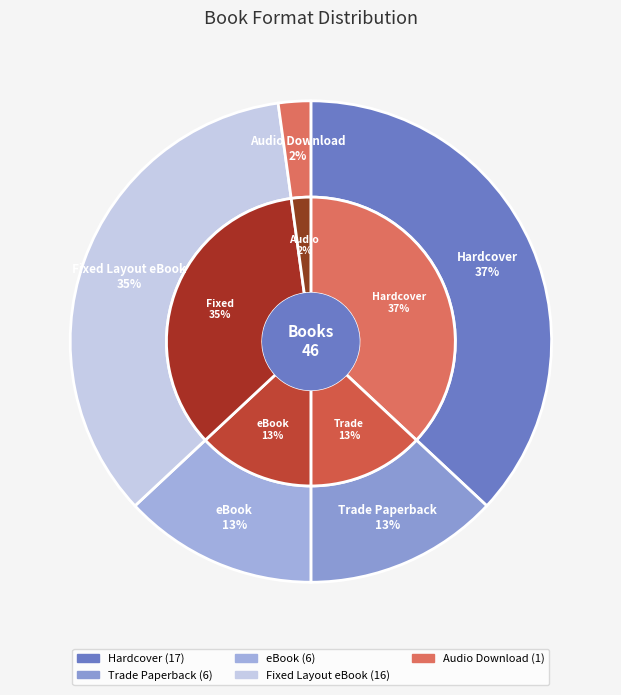

To the nearest percent, what is the difference between the Fixed Layout eBook and eBook slice percentages?

22%